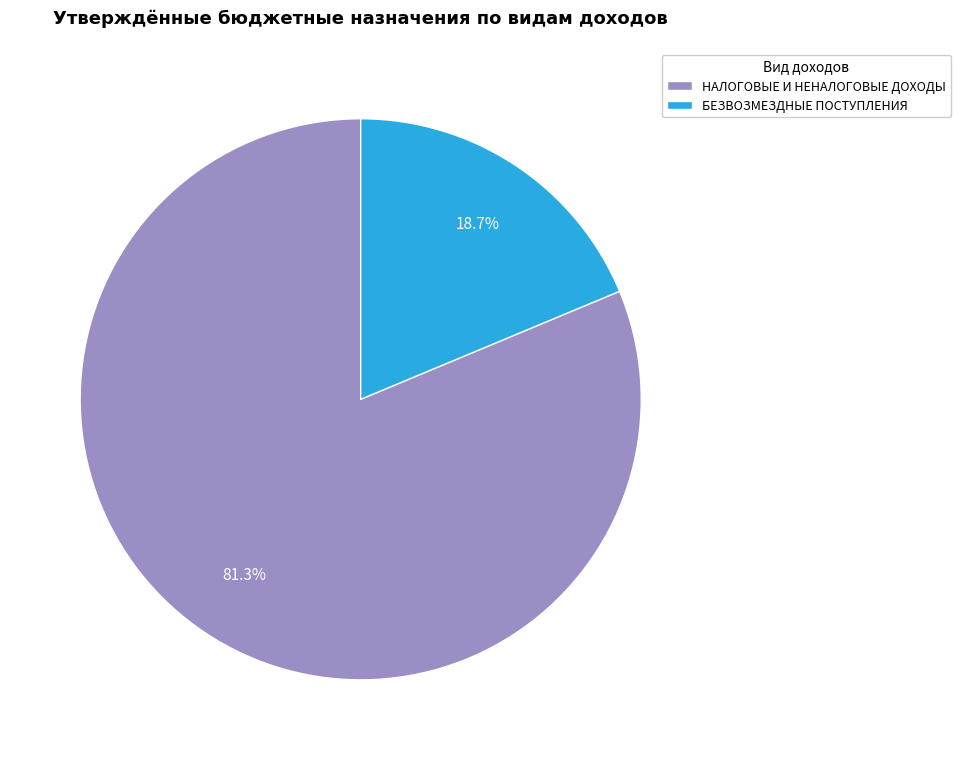

What is the largest slice in the pie chart?

НАЛОГОВЫЕ И НЕНАЛОГОВЫЕ ДОХОДЫ